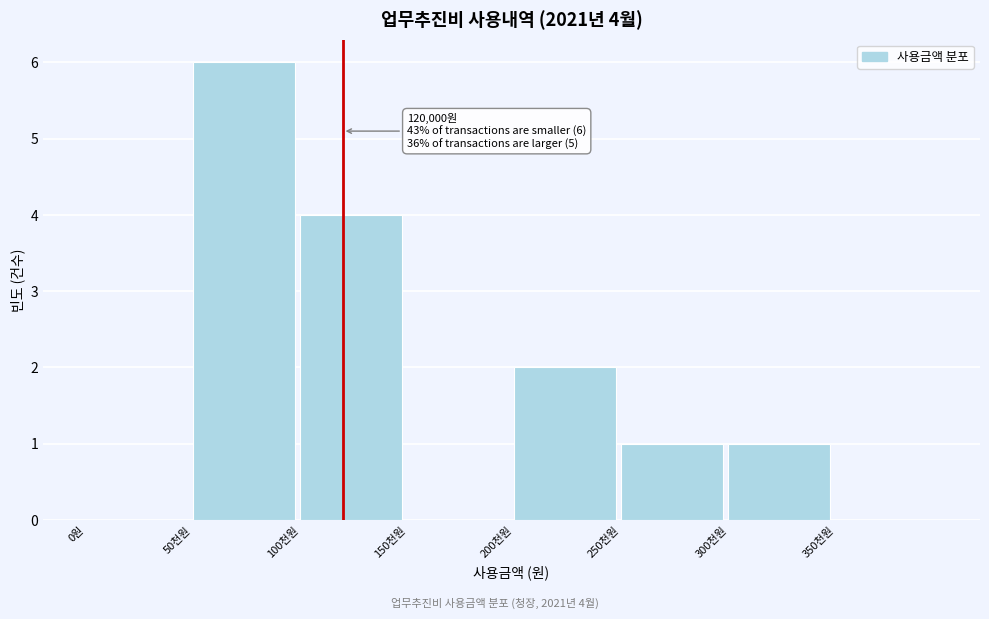

Reading left to right, transcribe all the data shown in this chart.

0원=0	50천원=6	100천원=4	150천원=0	200천원=2	250천원=1	300천원=1	350천원=0